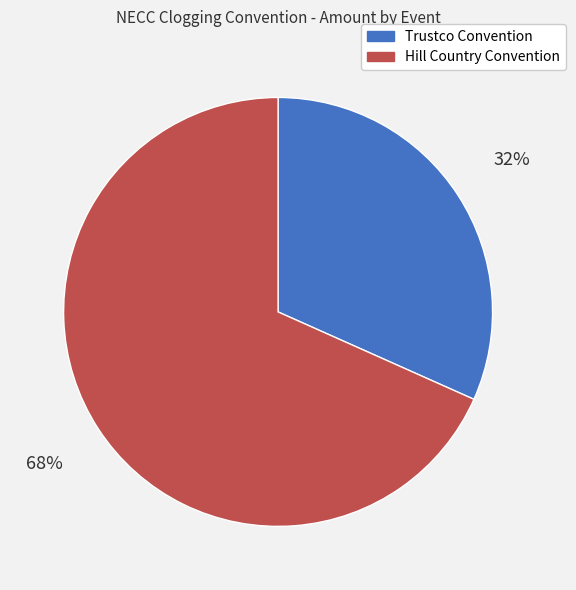

To the nearest percent, what is the combined percentage of Trustco Convention and Hill Country Convention?

100%